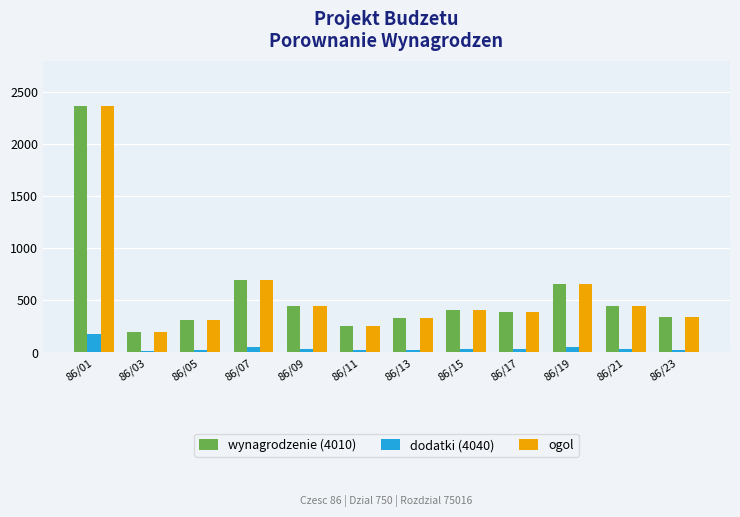

At which label does dodatki (4040) reach its peak?

86/01